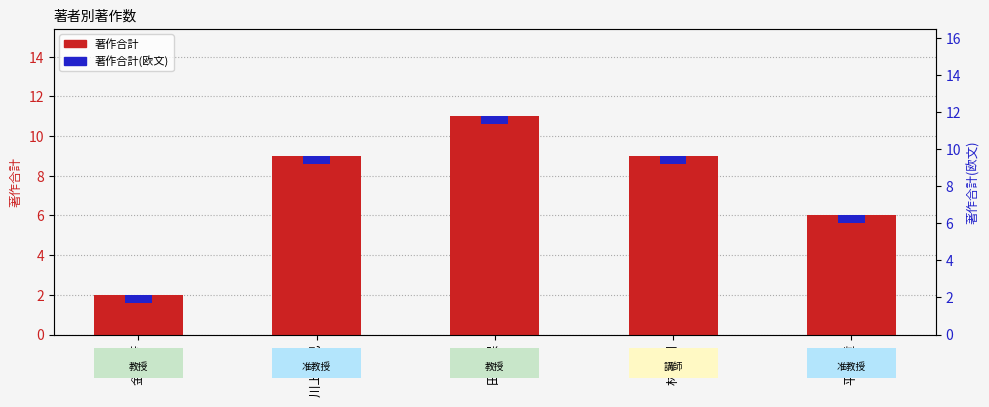

At how many categories does at least one series exceed 7?

3